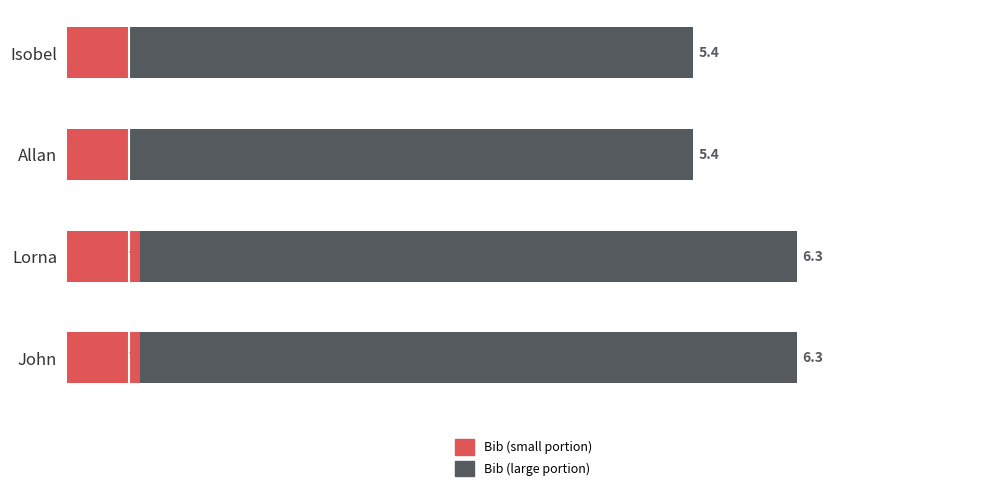

What is the total value across all series at Allan?

6.0